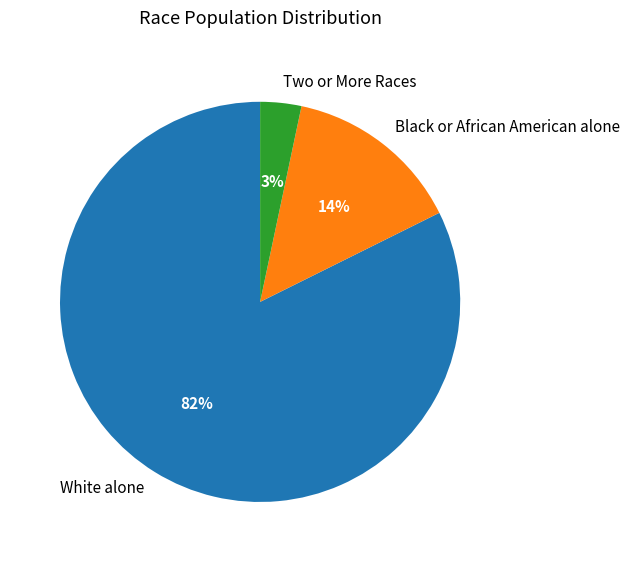

To the nearest percent, what is the average slice percentage?

33%